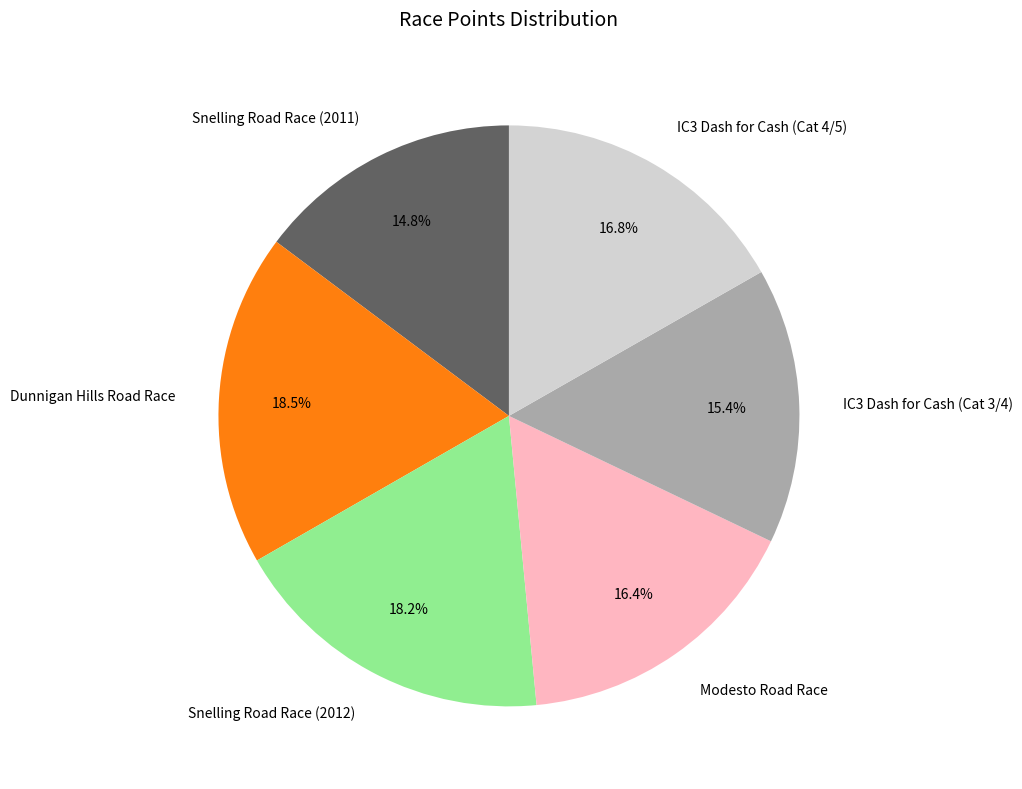

Does Modesto Road Race account for over 50% of the chart?

No